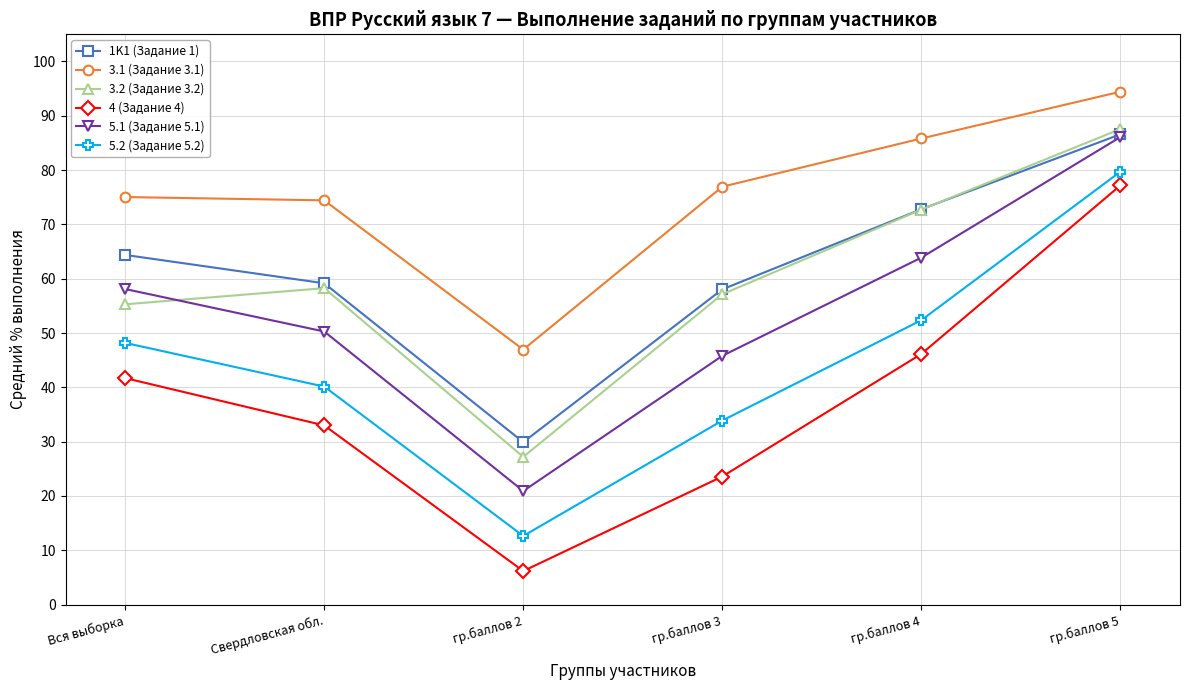

List the labels in order of 4 (Задание 4) value, smallest first.

гр.баллов 2, гр.баллов 3, Свердловская обл., Вся выборка, гр.баллов 4, гр.баллов 5